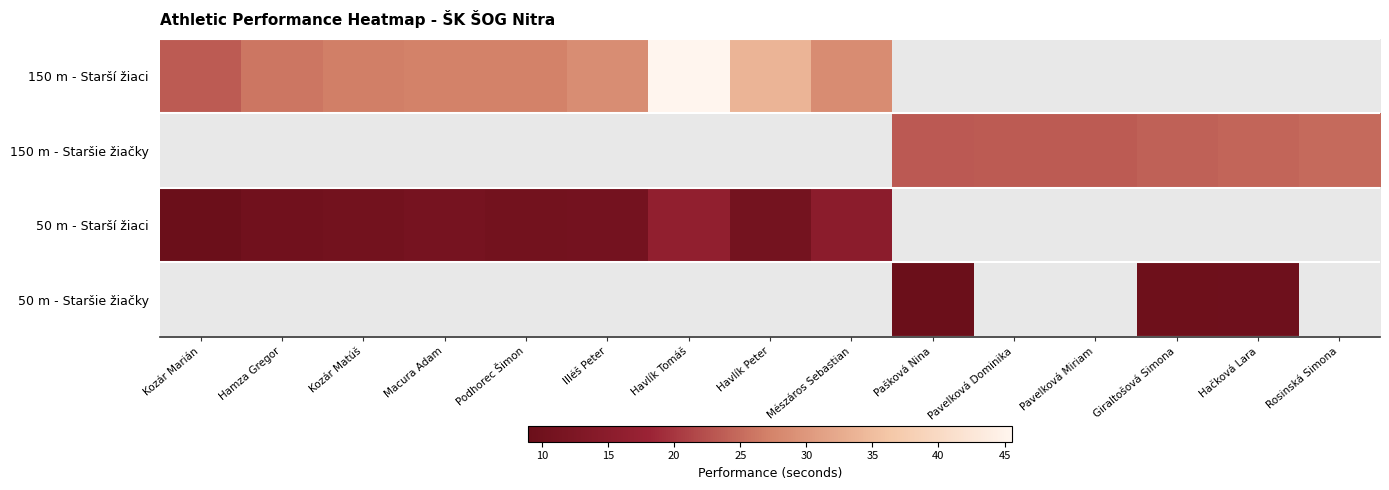

How many data points does each series have?

15